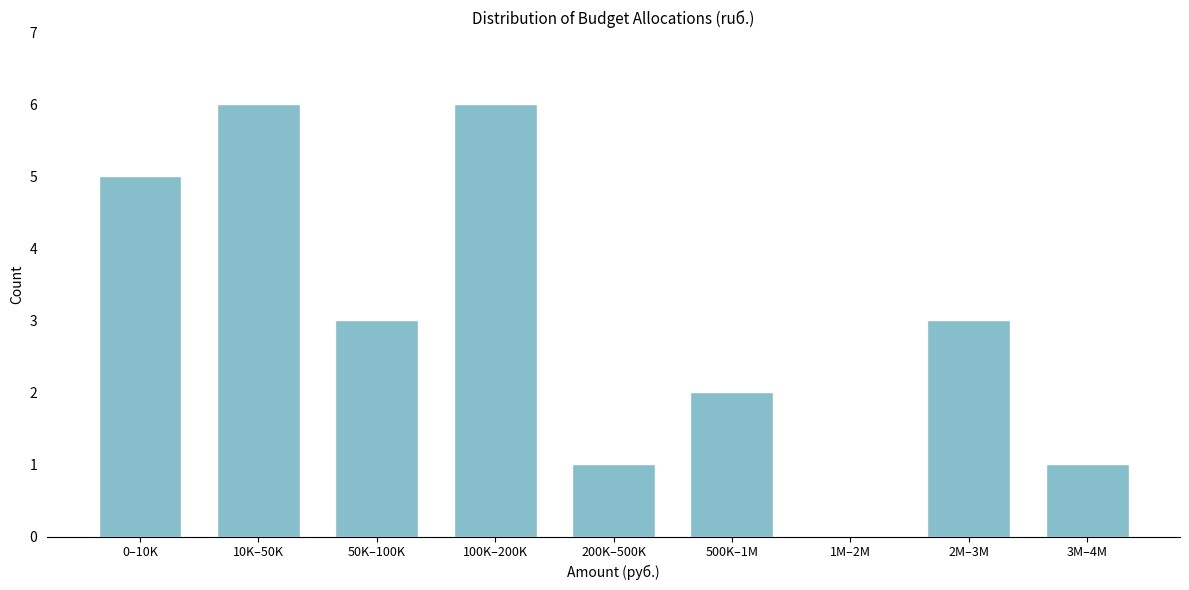

Reading right to left, list all the values displayed in this chart.

3M–4M=1	2M–3M=3	1M–2M=0	500K–1M=2	200K–500K=1	100K–200K=6	50K–100K=3	10K–50K=6	0–10K=5